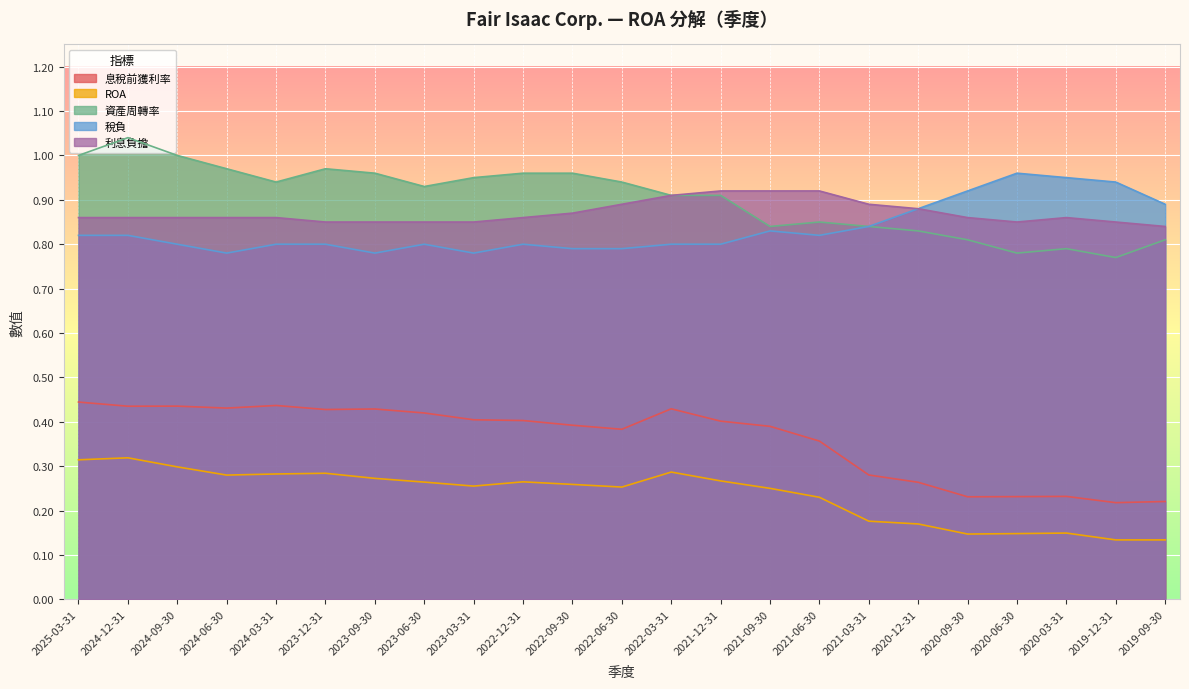

The 息稅前獲利率 series shows 0.4 at 2023-12-31. True or false?

True